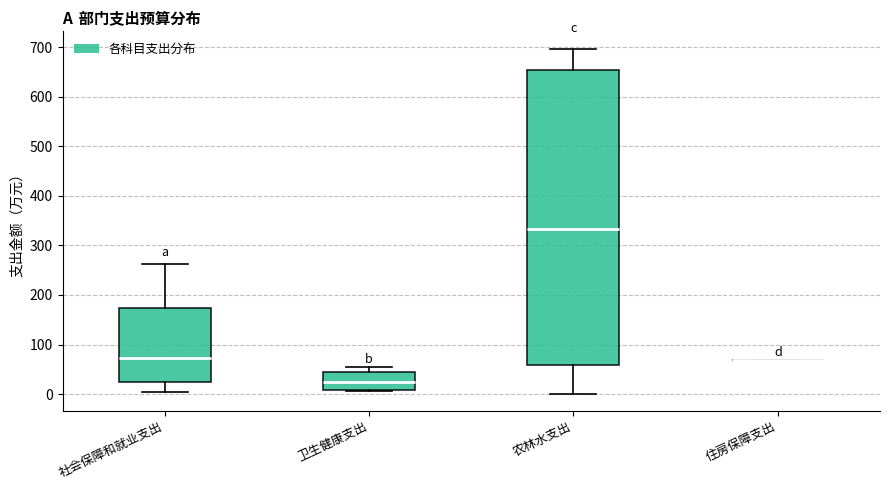

Reading left to right, transcribe this box plot: for each box, give where its median line is, the range the box spans, and where its two whiskers end, as read against the y-axis. The values are not printed on the chart, so give them approximately, as read against the axis.

社会保障和就业支出: median 70, box 20 to 170, whiskers 0 to 260
卫生健康支出: median 20, box 10 to 40, whiskers 10 to 60
农林水支出: median 330, box 60 to 650, whiskers 0 to 700
住房保障支出: box collapsed to a line at 70, whiskers 70 to 70